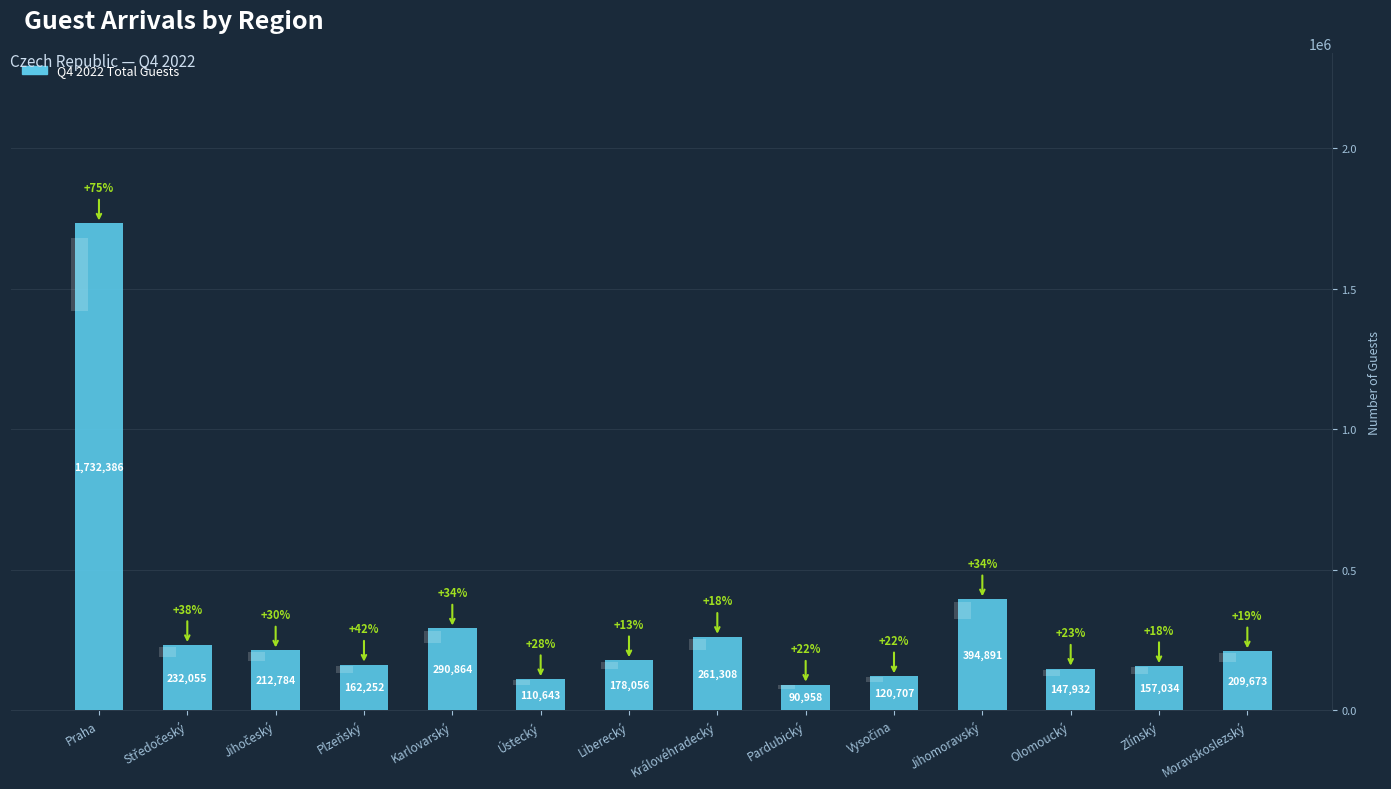

Rank the categories by value from lowest to highest.

Pardubický, Ústecký, Vysočina, Olomoucký, Zlínský, Plzeňský, Liberecký, Moravskoslezský, Jihočeský, Středočeský, Královéhradecký, Karlovarský, Jihomoravský, Praha